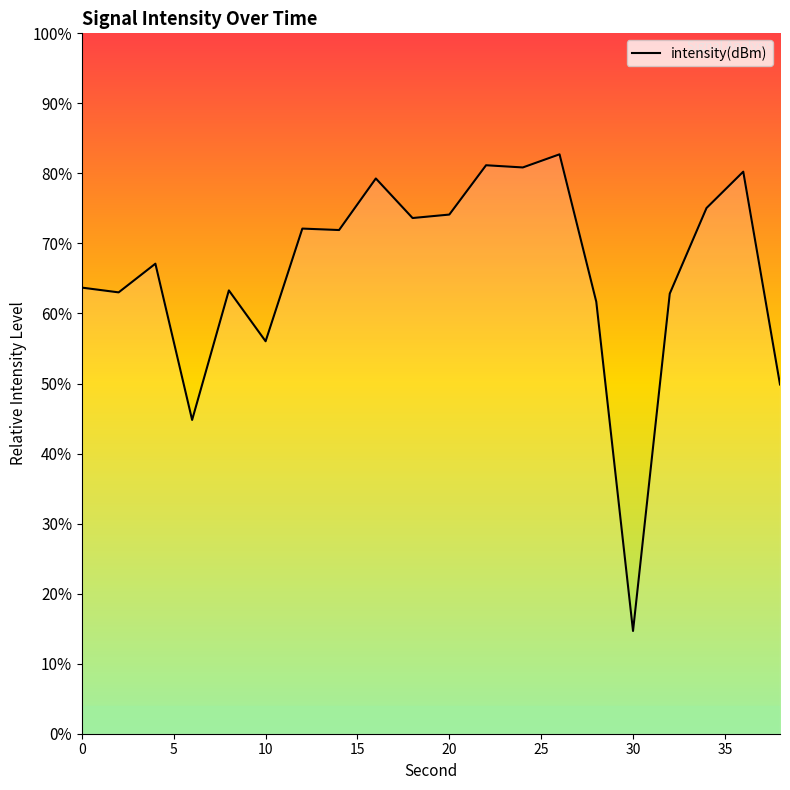

How many lines are shown in the chart?

1